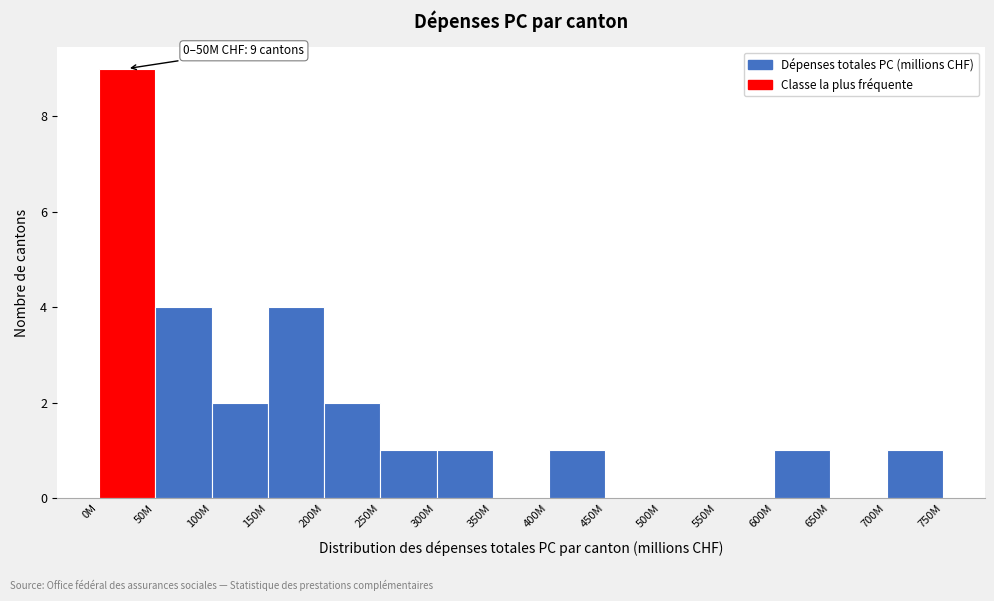

Reading left to right, what are all the values shown in this chart?

0M=9	50M=4	100M=2	150M=4	200M=2	250M=1	300M=1	350M=0	400M=1	450M=0	500M=0	550M=0	600M=1	650M=0	700M=1